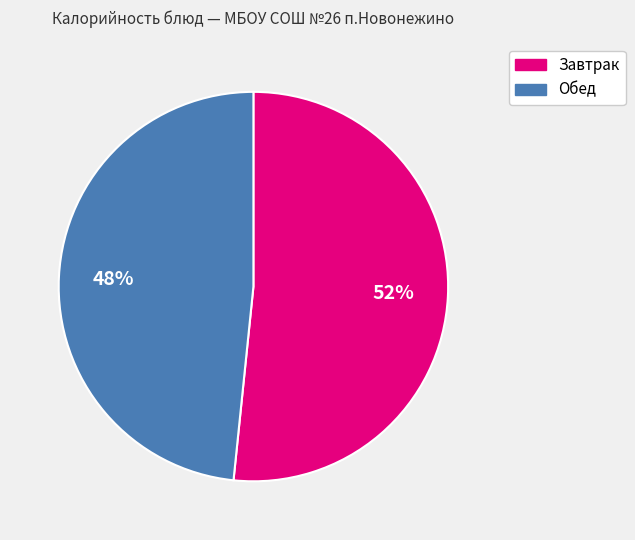

To the nearest percent, what is the combined percentage of Завтрак and Обед?

100%